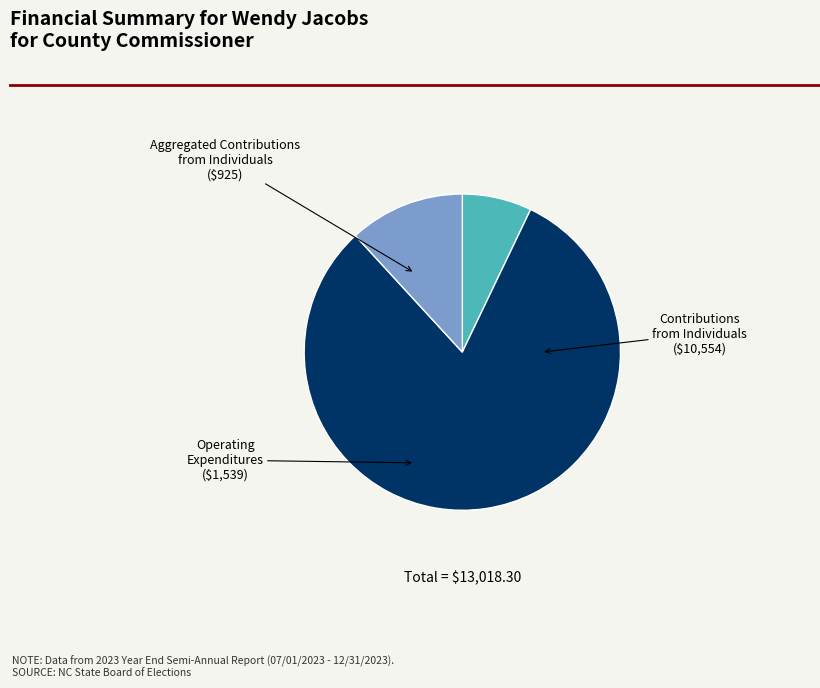

Is it true that Contributions from Individuals is 81% of the pie?

True